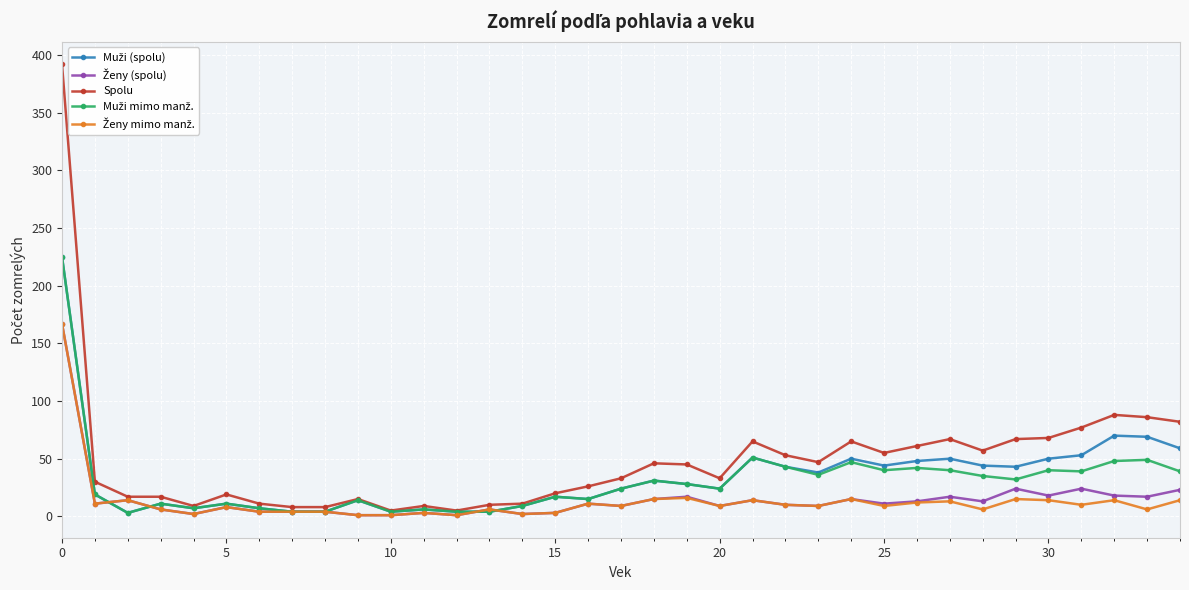

Which series has the widest spread of values?

Spolu